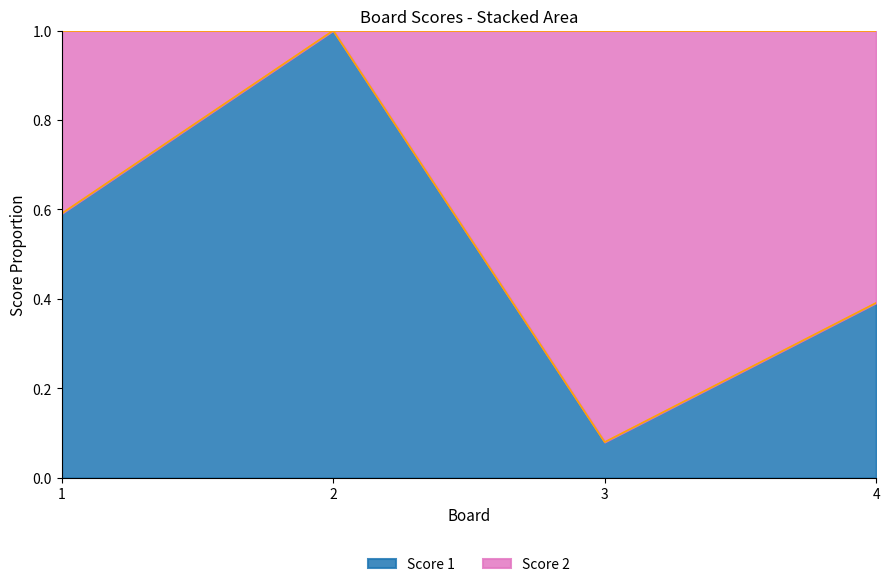

How many points are higher than both their immediate neighbors (excluding endpoints)?

1